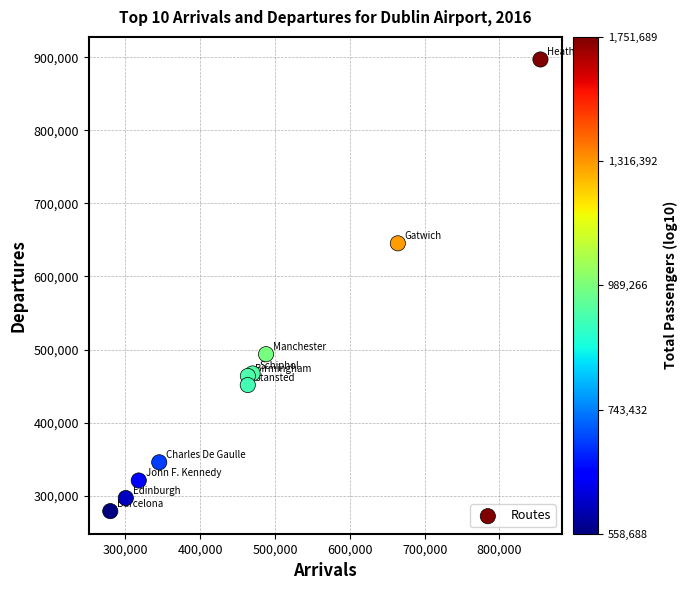

What Y value in the scatter plot is closest to 587900?

645320